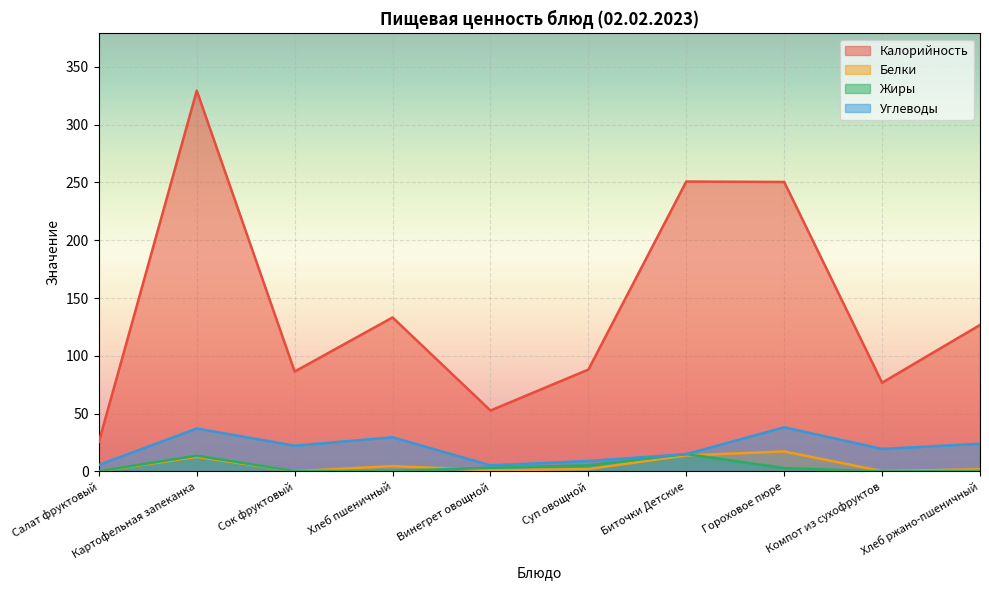

True or false: Калорийность has more than 1 points higher than both neighbors.

True